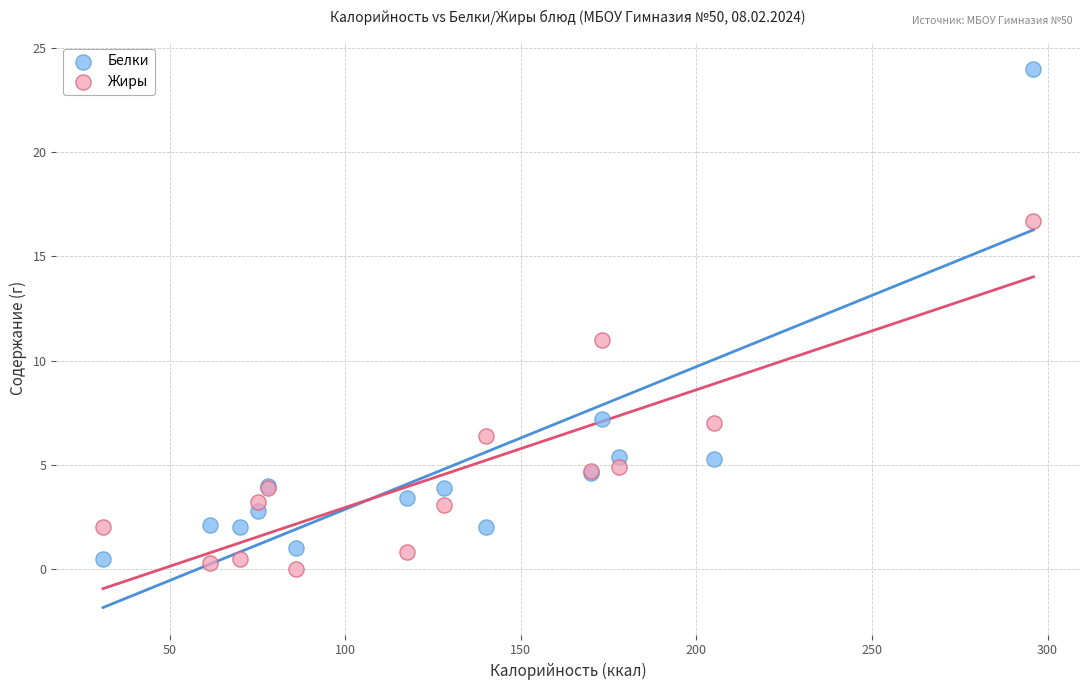

What are all the series names shown in the legend?

Белки, Жиры